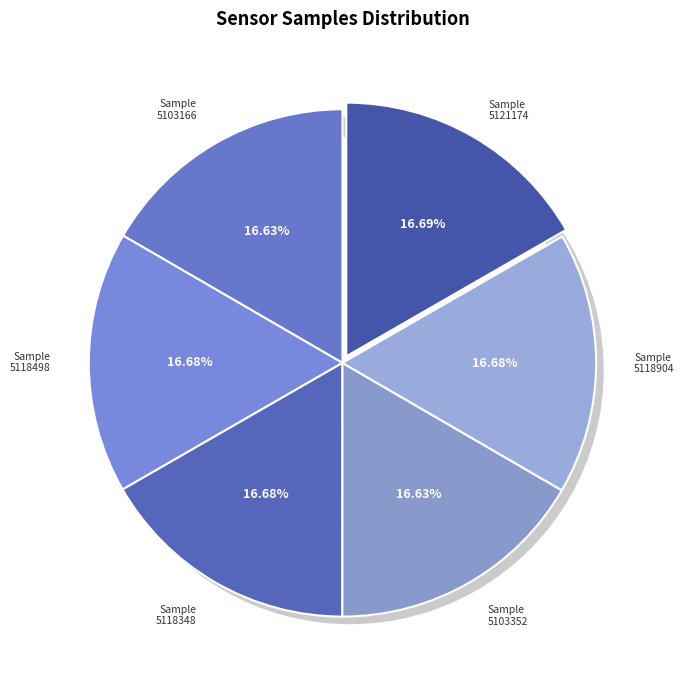

Does any single category account for the majority?

No